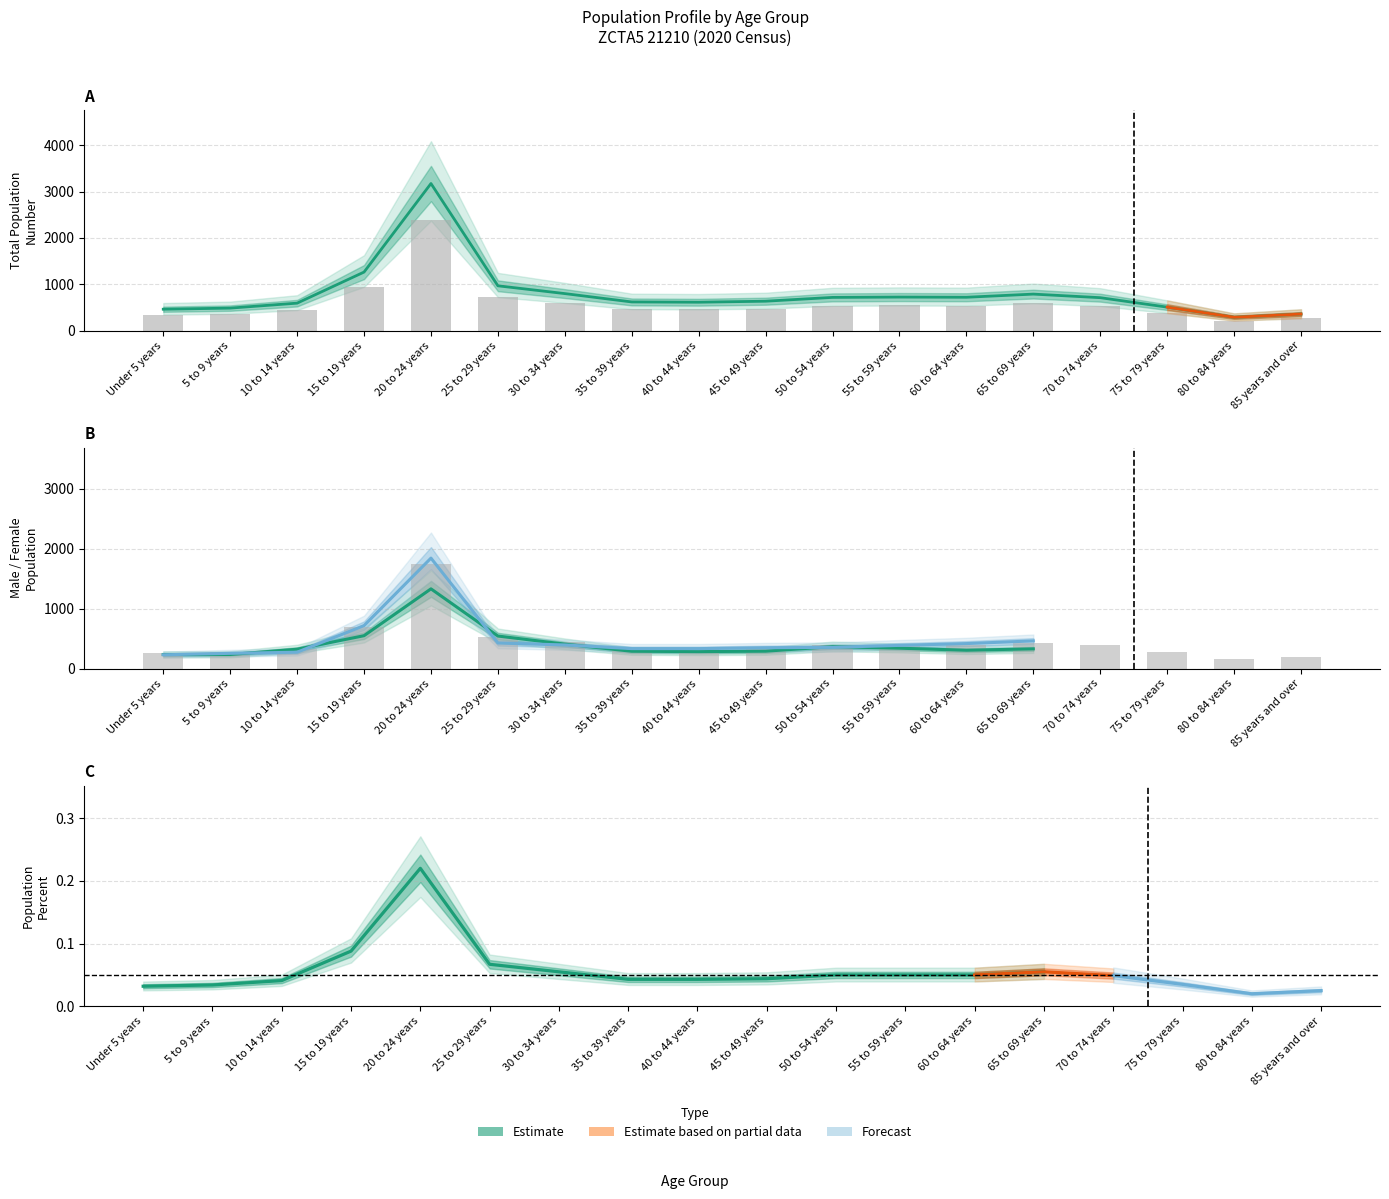

Is it true that Total Population Number equals 692.1 at 55 to 59 years?

False